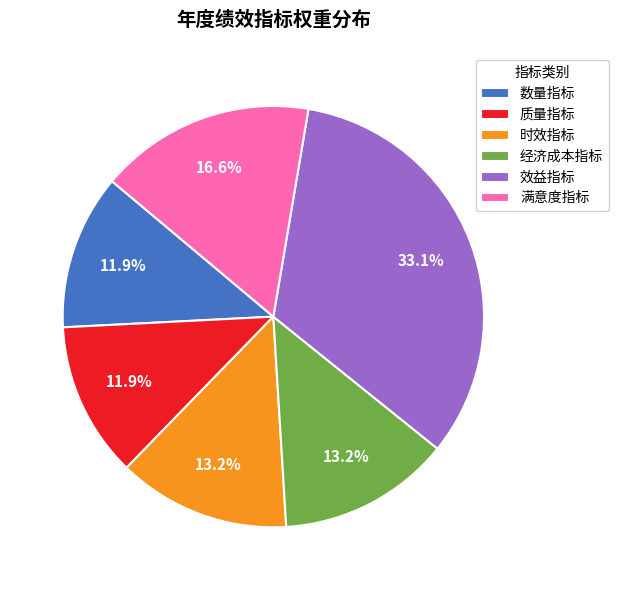

The 满意度指标 slice represents 8% of the pie. True or false?

False